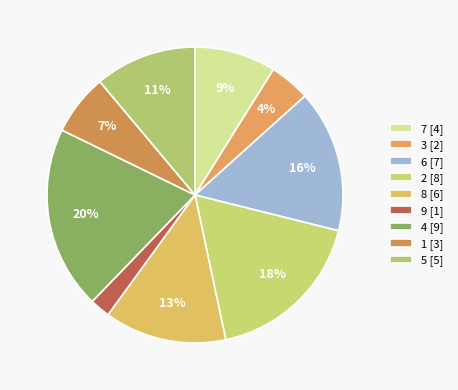

To the nearest percent, what portion does 7 represent?

9%